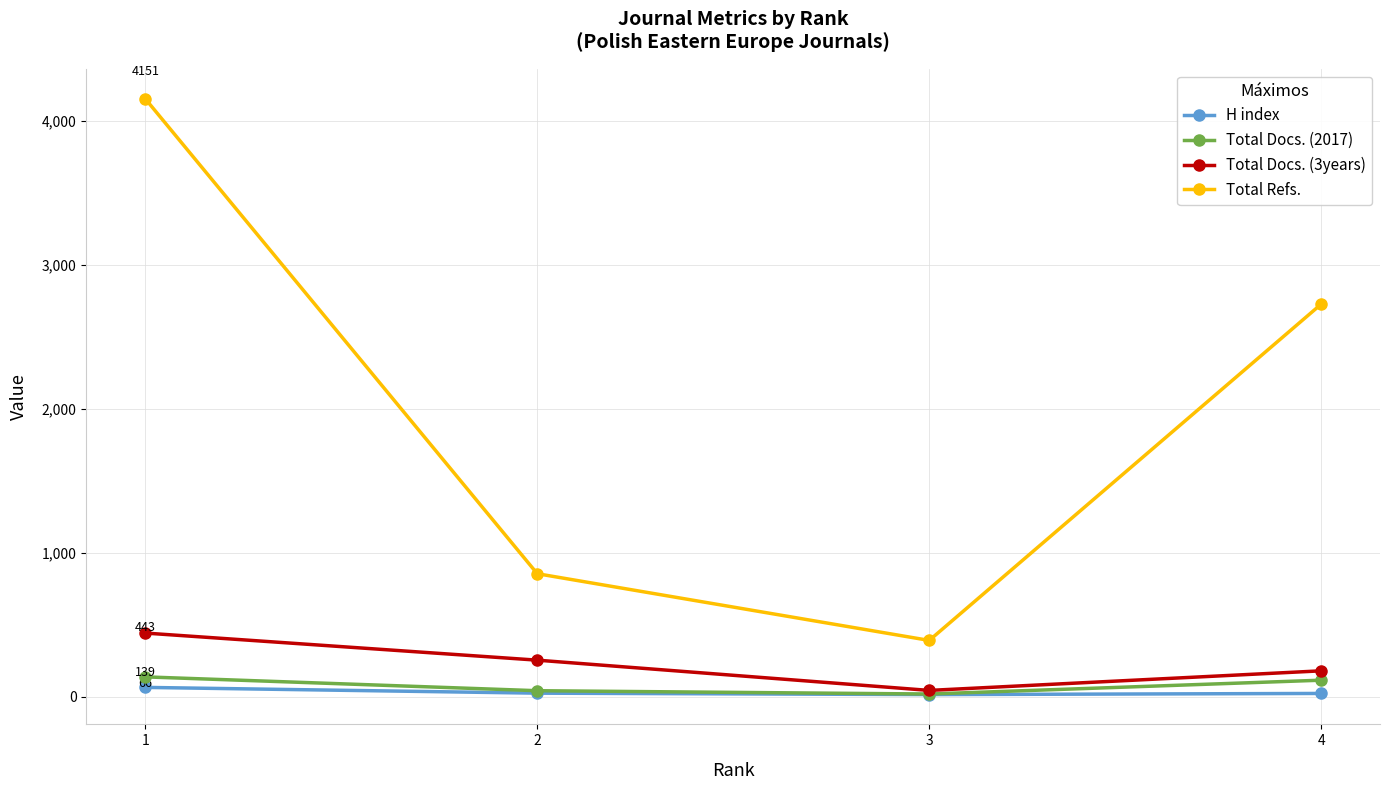

True or false: Total Refs. and H index cross at least once.

False